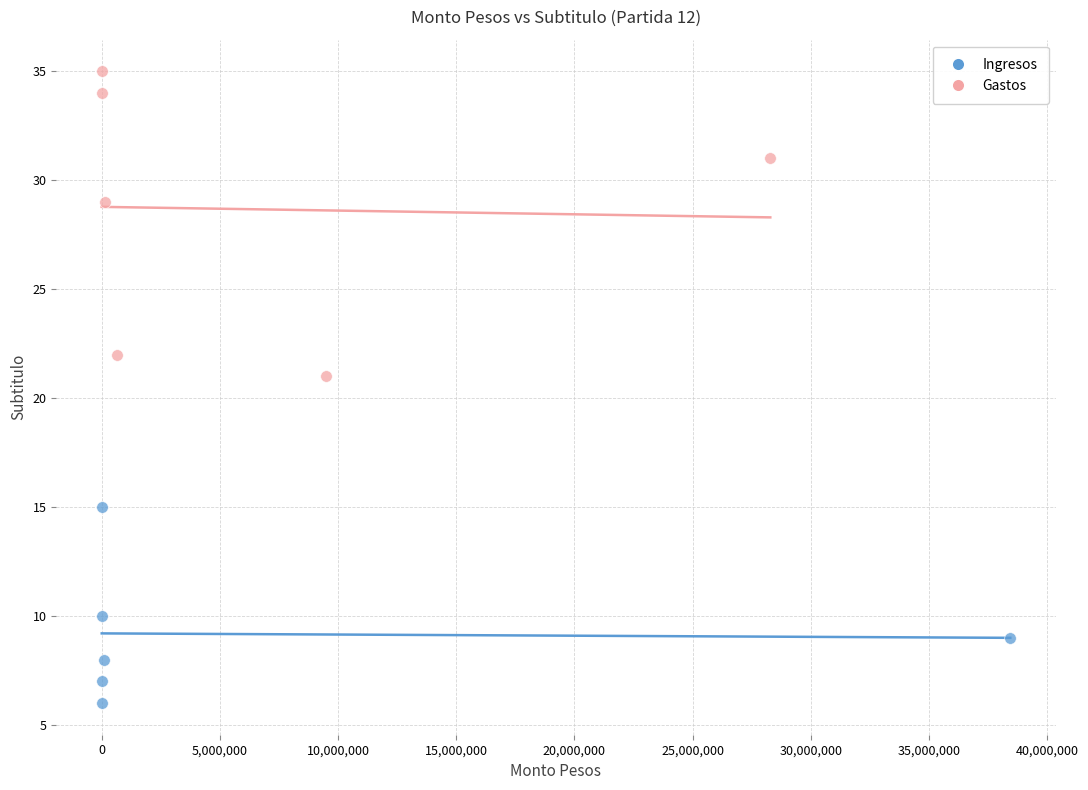

What are all the series names shown in the legend?

Ingresos, Gastos